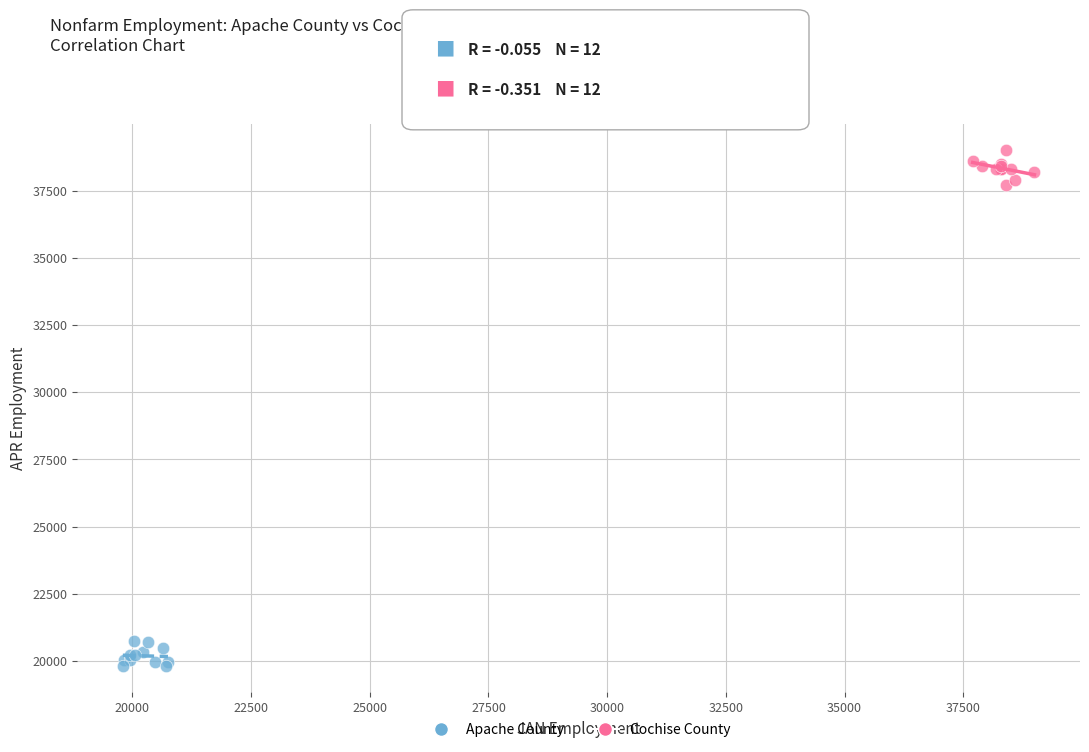

Which series reaches the maximum Y coordinate?

Cochise County